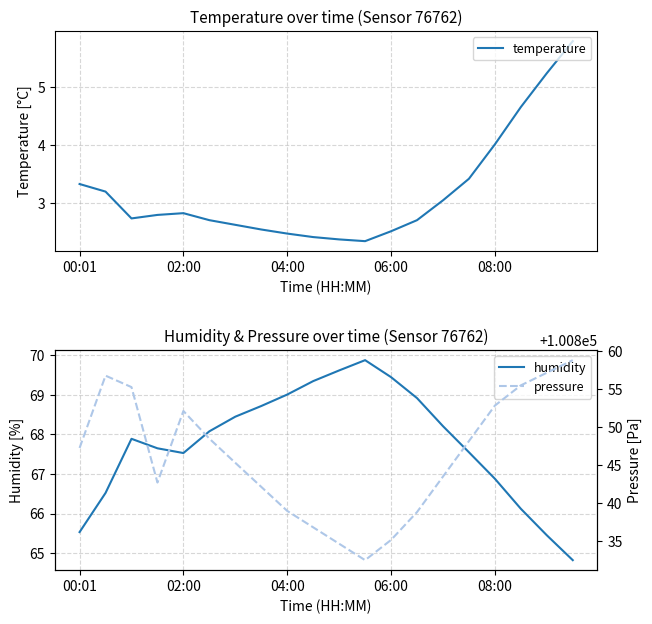

The pressure series shows 100832.6 at 11. True or false?

True